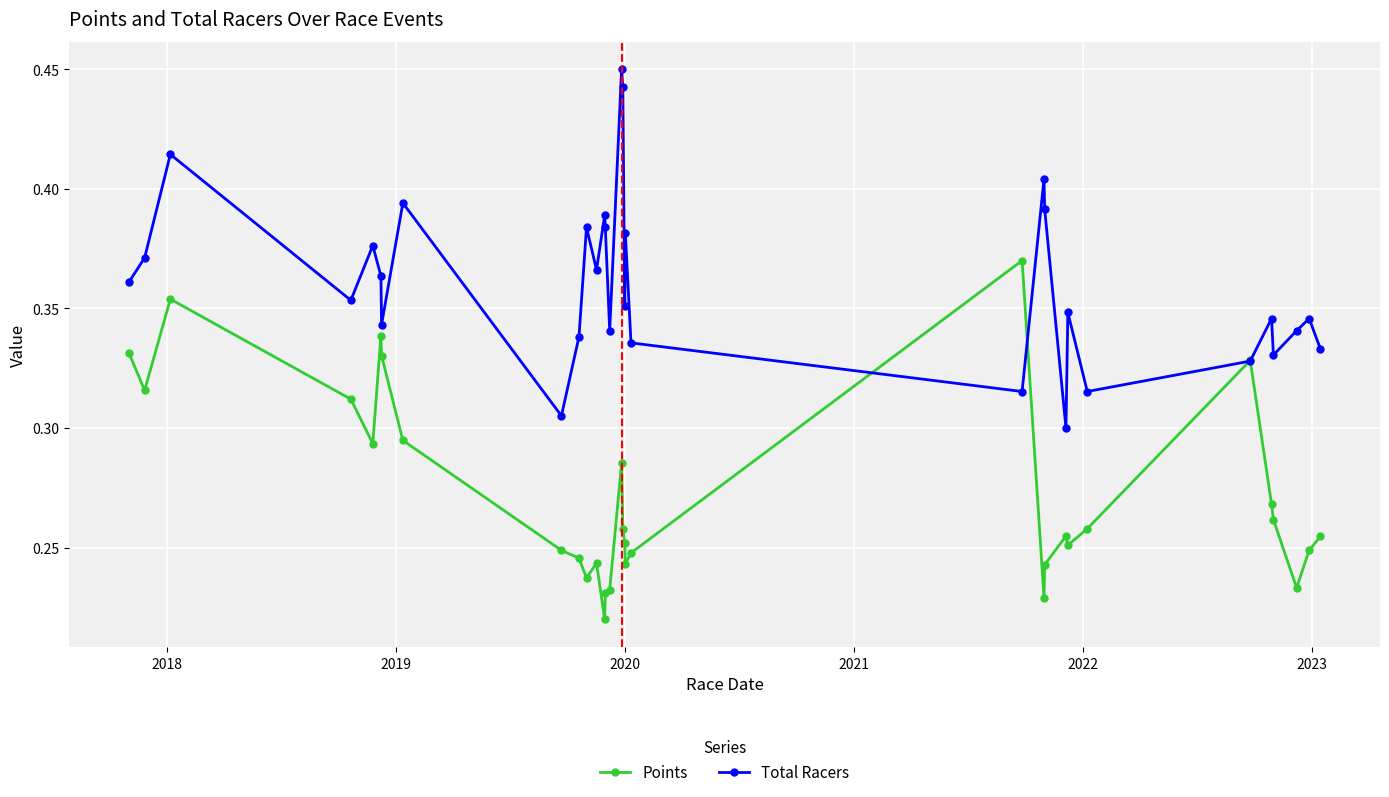

How many lines are shown in the chart?

2